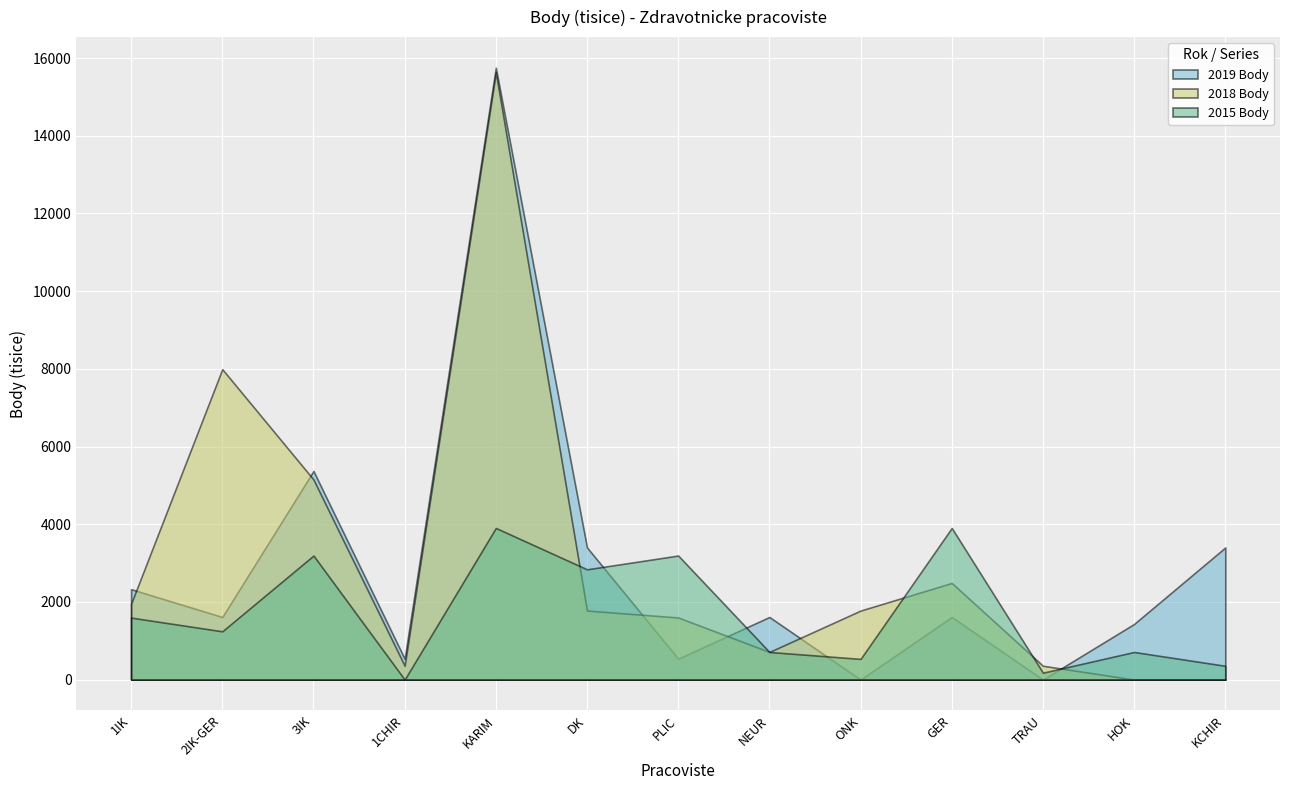

How many data points in 2015 Body are above 1242?

6